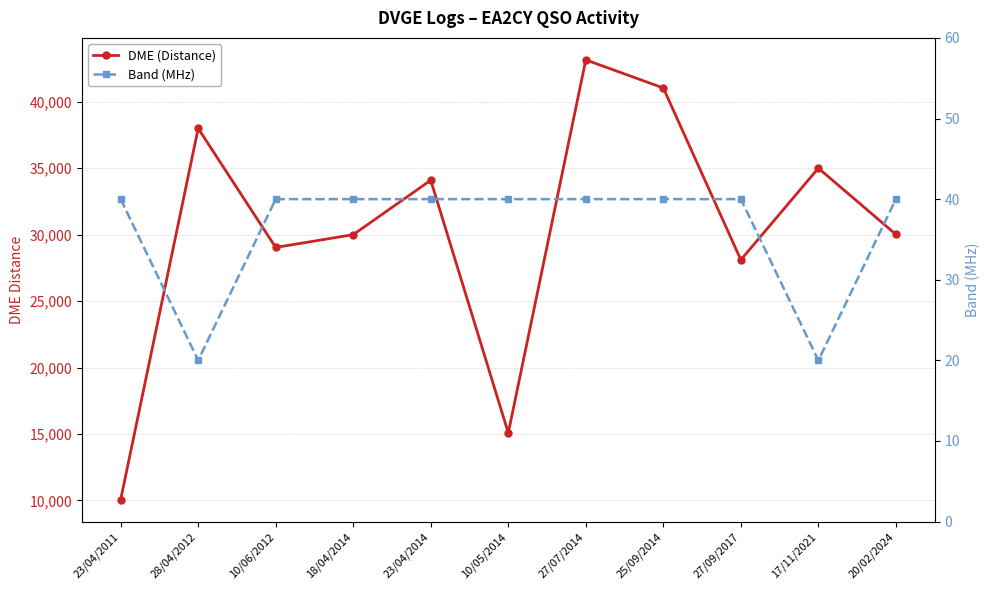

Which category has the lowest value in the DME (Distance) series?

23/04/2011